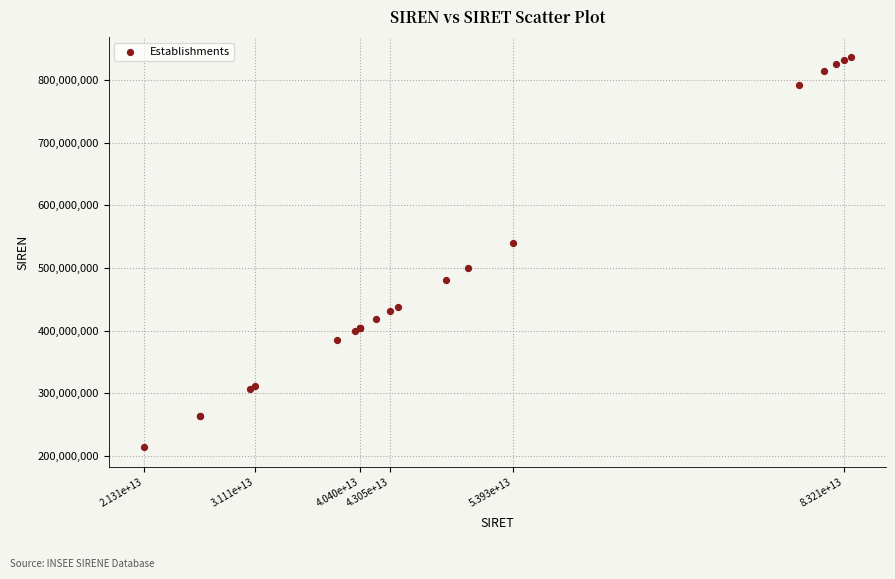

What Y value in the scatter plot is closest to 525551953?

539273185